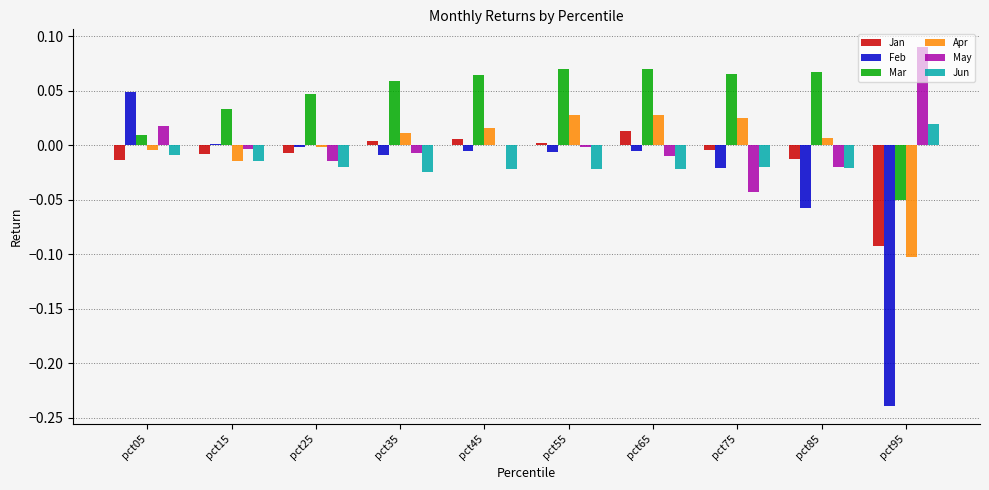

How many Jun values are between 0 and 1?

1